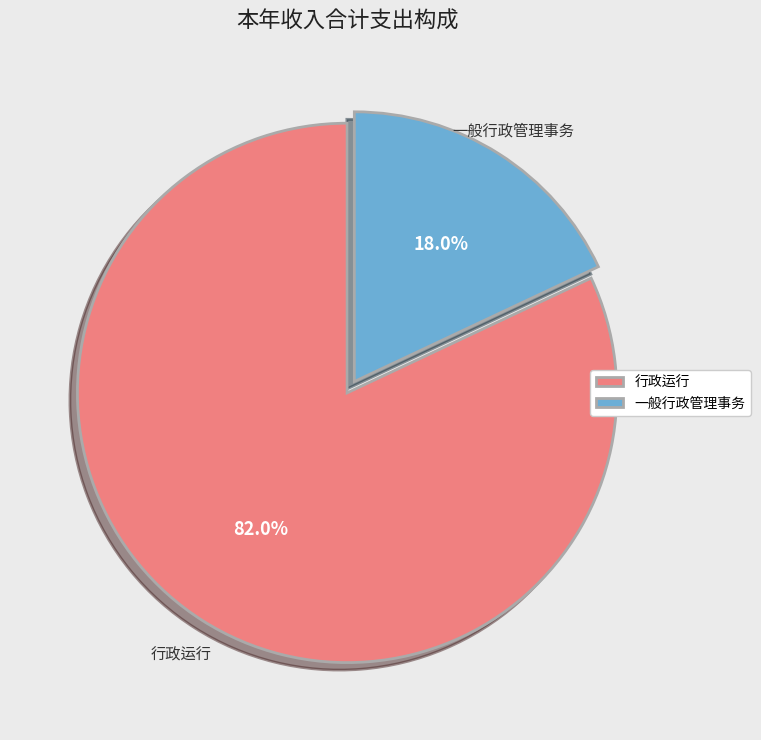

Between 一般行政管理事务 and 行政运行, which is larger?

行政运行